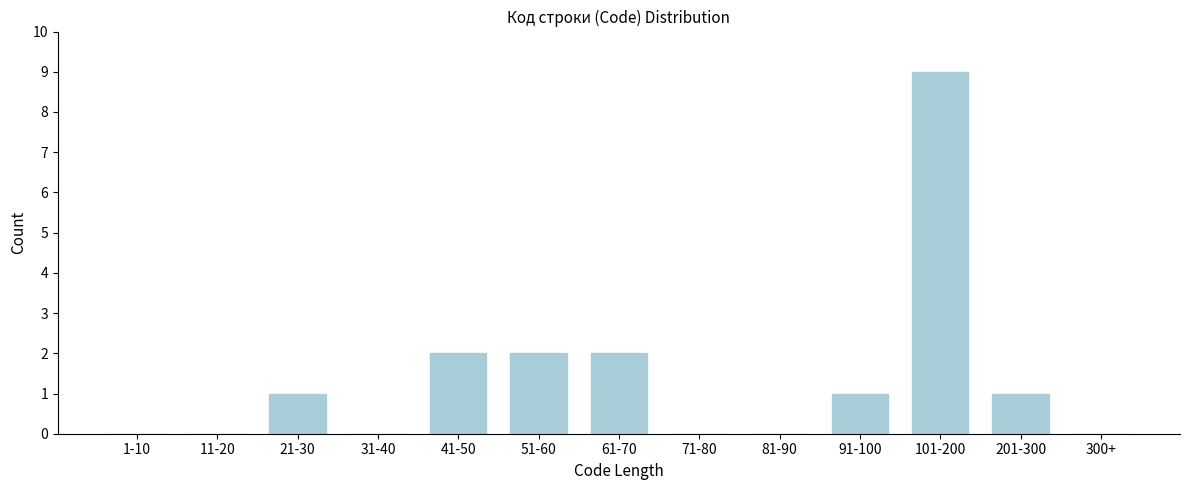

Reading right to left, list all the values displayed in this chart.

300+=0	201-300=1	101-200=9	91-100=1	81-90=0	71-80=0	61-70=2	51-60=2	41-50=2	31-40=0	21-30=1	11-20=0	1-10=0